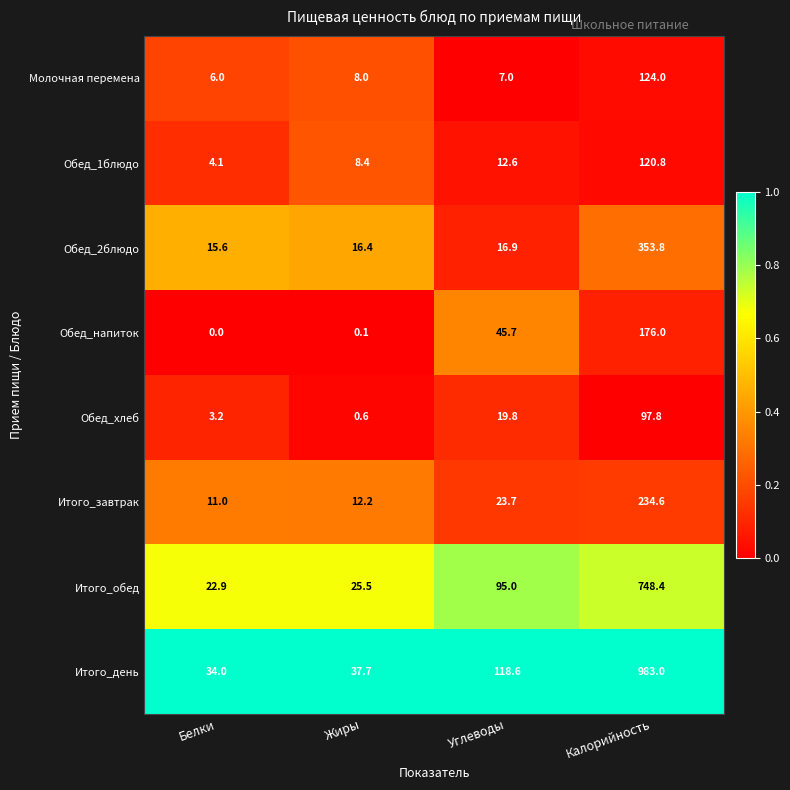

Read the Обед_2блюдо value at Углеводы.

16.9